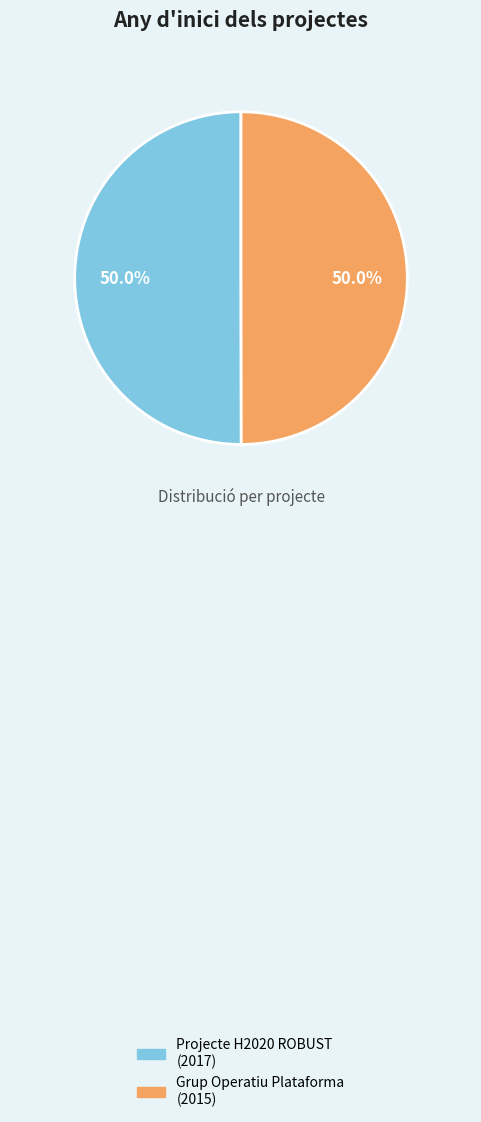

What is the ratio of the value at Projecte H2020 ROBUST to the value at Grup Operatiu Plataforma?

1.0